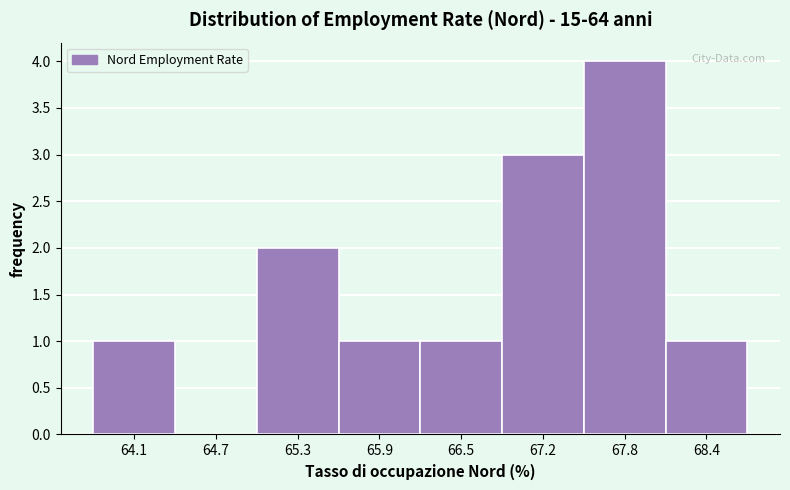

How tall is the bar that spans 68.1 to 68.7 on the x-axis? Neither the bar edges nor the heights are printed on the chart, so give them approximately, as read against the axes.

1